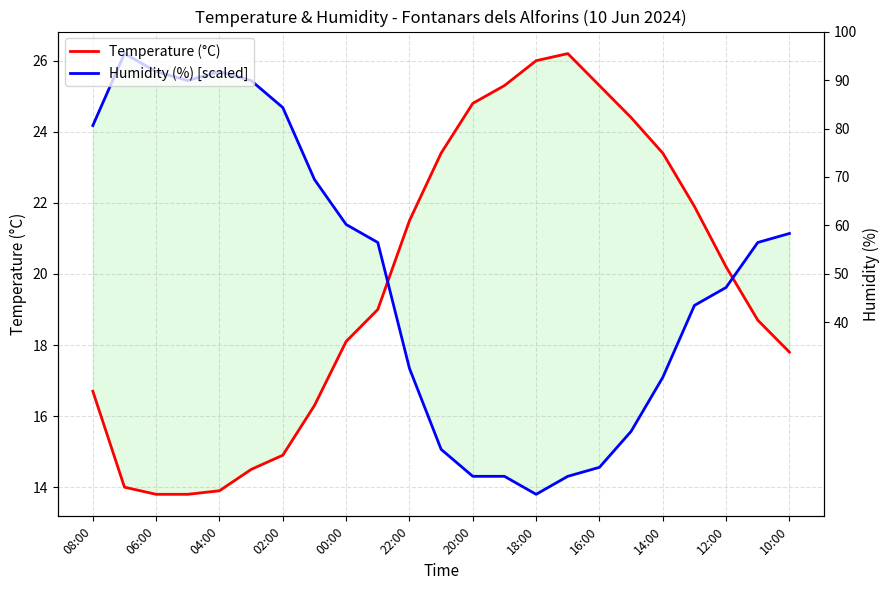

What is the difference between the maximum and minimum values in the Temperature (°C) series?

12.4